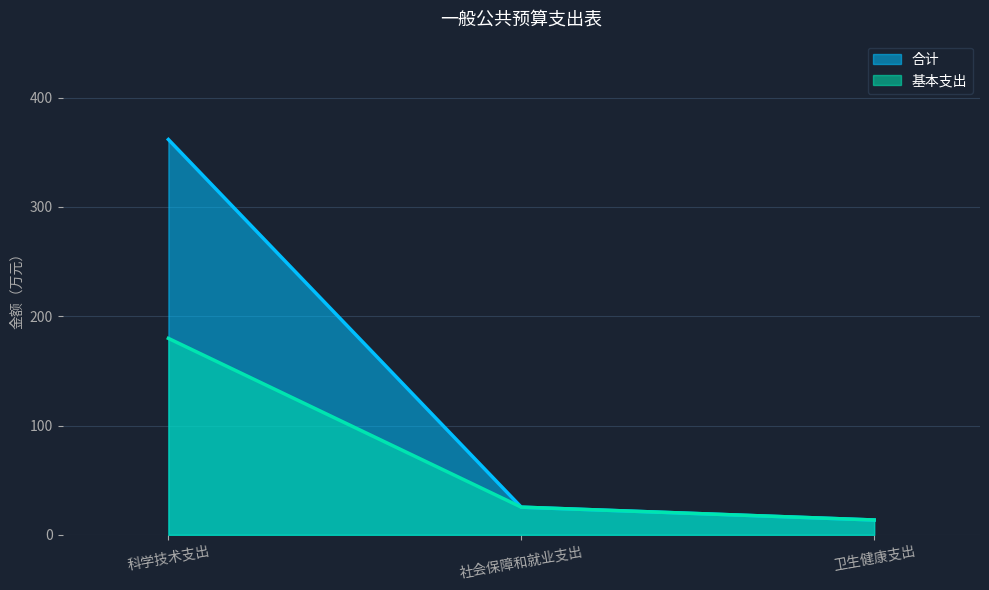

Reading left to right, transcribe all the data shown in this chart.

合计: 科学技术支出=361.8	社会保障和就业支出=25.3	卫生健康支出=13.6
基本支出: 科学技术支出=179.8	社会保障和就业支出=25.3	卫生健康支出=13.6